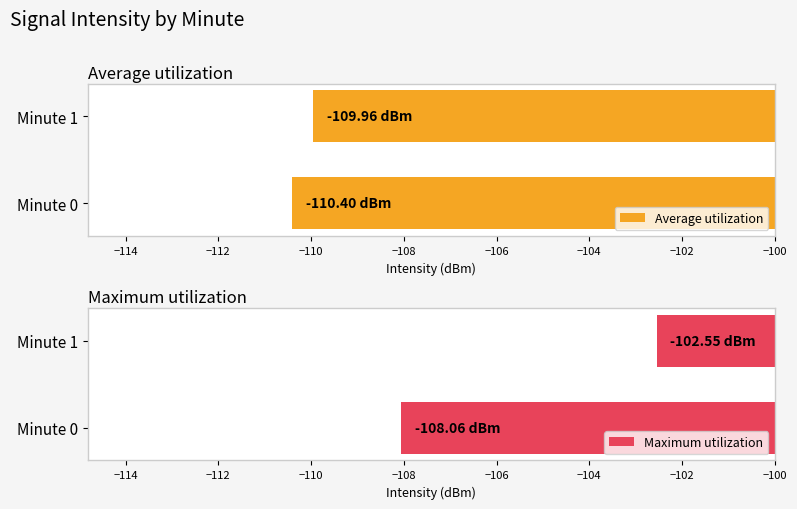

What is the average value of the Average utilization series?

-110.2